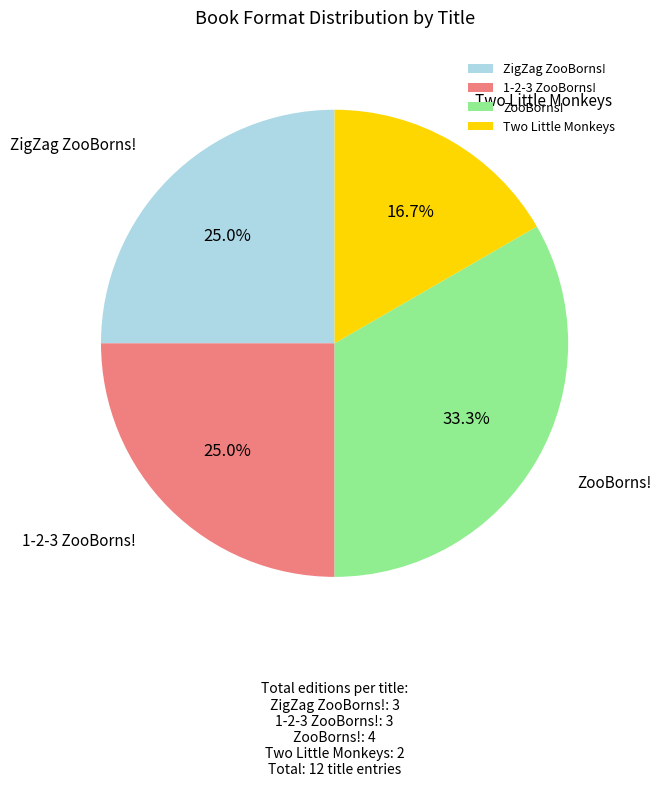

How many slices are in this pie chart?

4